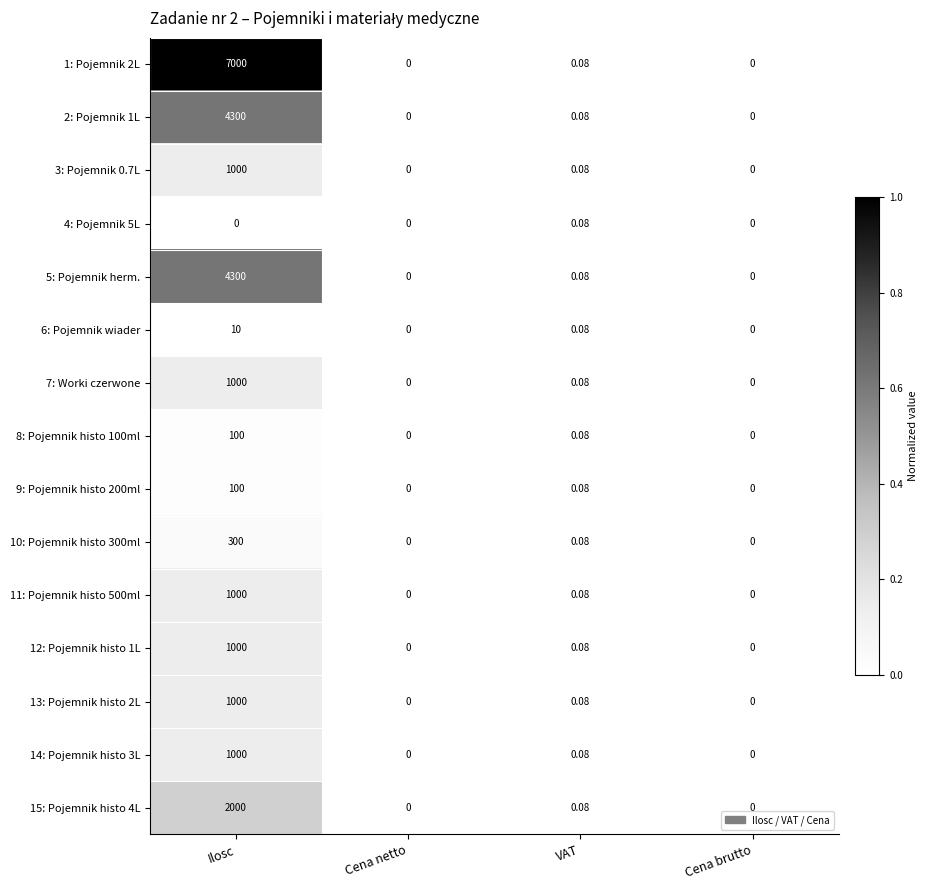

Where is 9: Pojemnik histo 200ml nearest to the value 50?

VAT